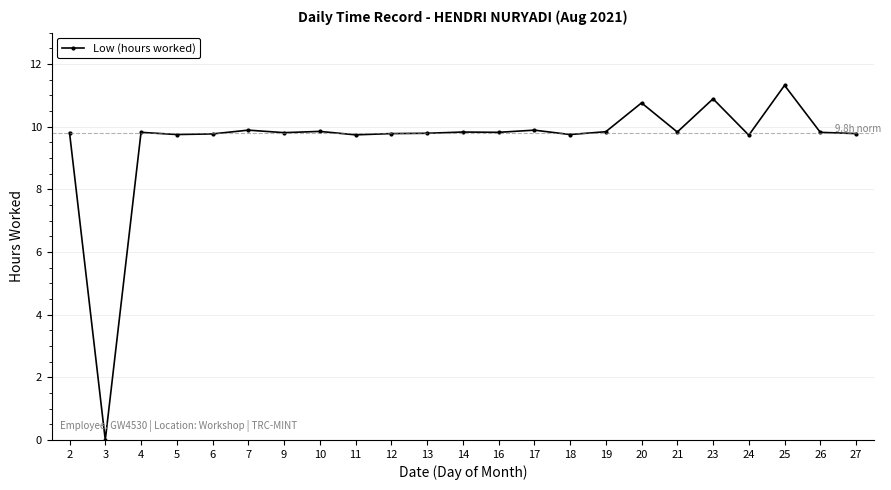

What is the sum of the values at 11 and 5?

19.5